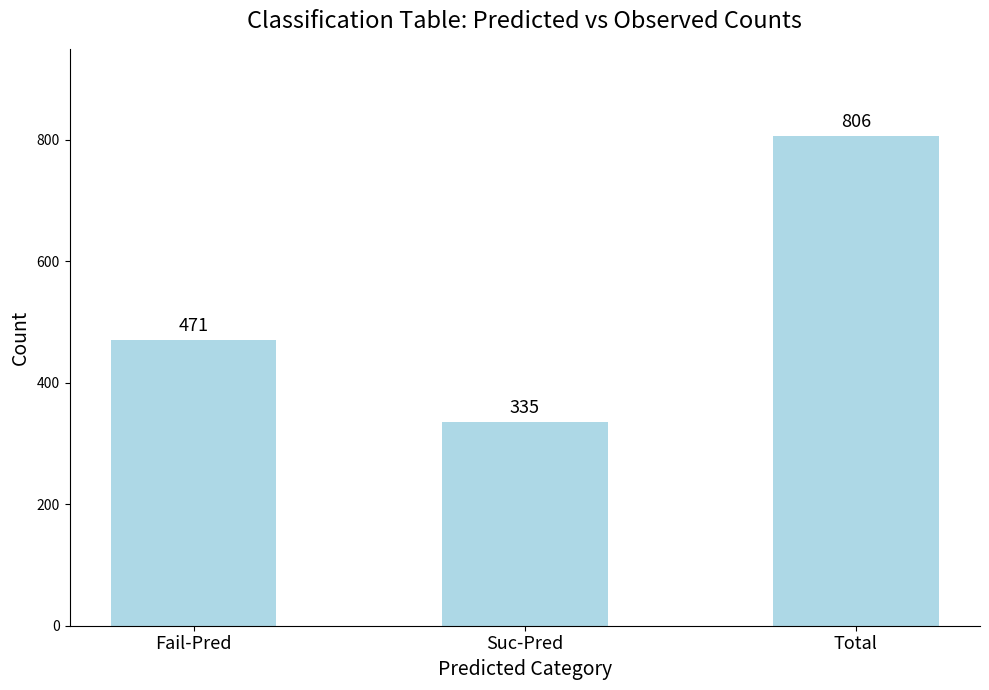

What is the sum of the values at Fail-Pred and Total?

1277